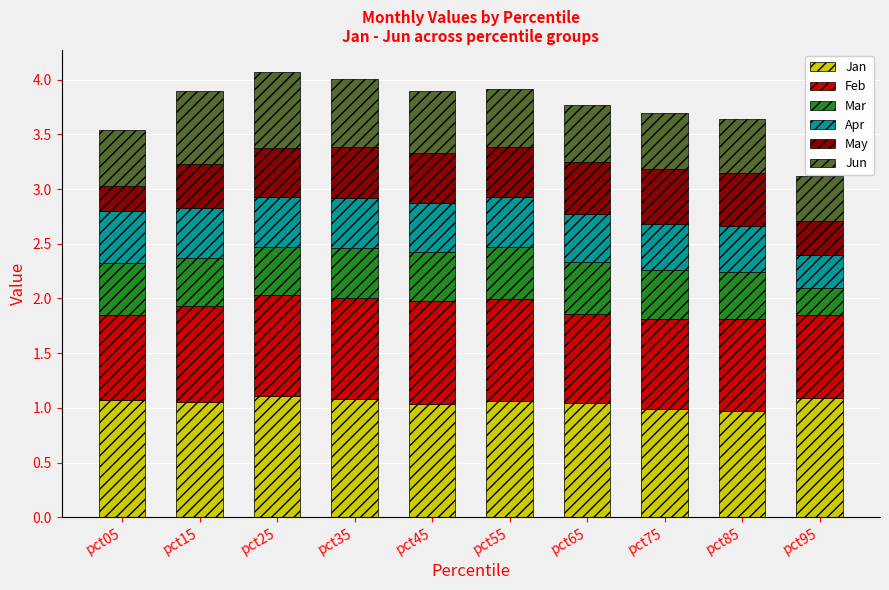

What is the sum of all Jan values?

10.5